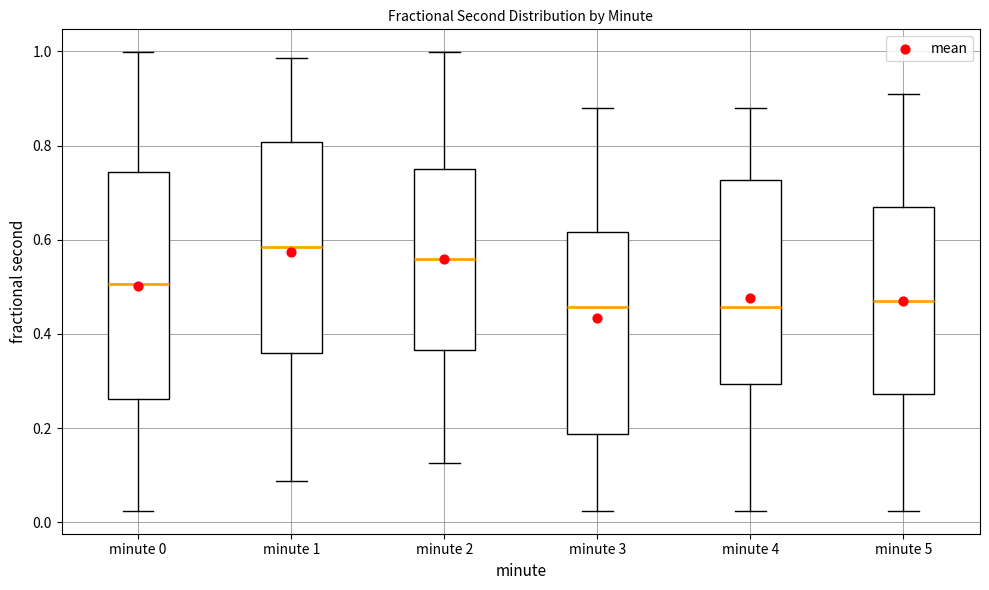

Comparing the boxes themselves (not the whiskers), which one is the tallest?

minute 0